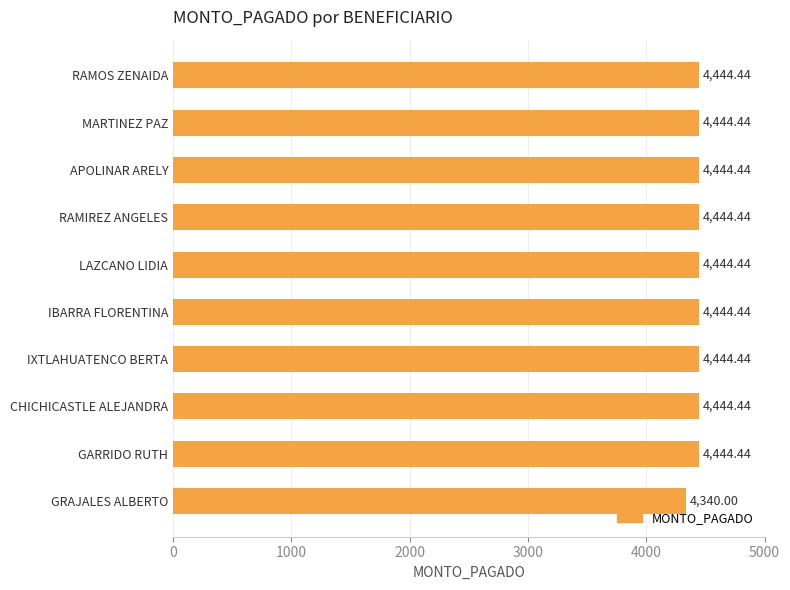

What is the ratio of the value at RAMIREZ ANGELES to the value at IBARRA FLORENTINA?

1.0